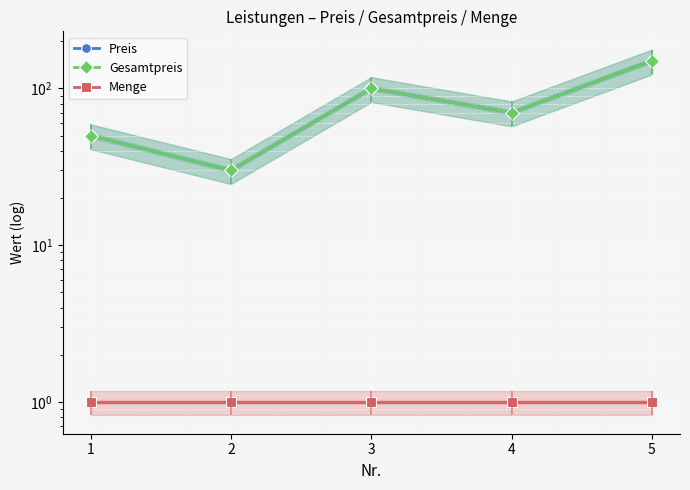

Is the value of Menge at 4 greater than the value of Gesamtpreis at 2?

No